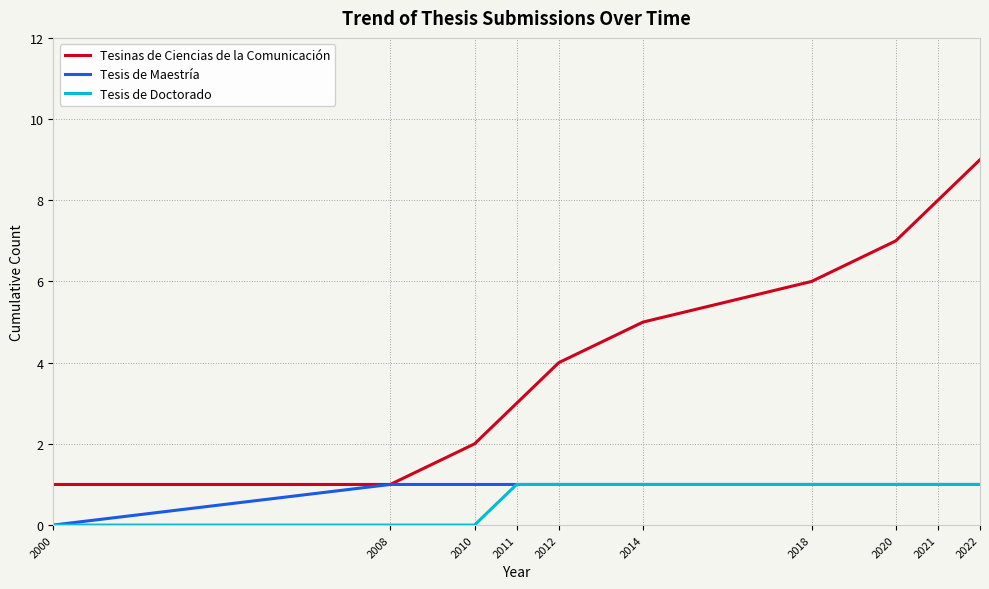

Reading right to left, transcribe all the data shown in this chart.

Tesinas de Ciencias de la Comunicación: 9	8	7	6	5	4	3	2	1	1
Tesis de Maestría: 1	1	1	1	1	1	1	1	1	0
Tesis de Doctorado: 1	1	1	1	1	1	1	0	0	0